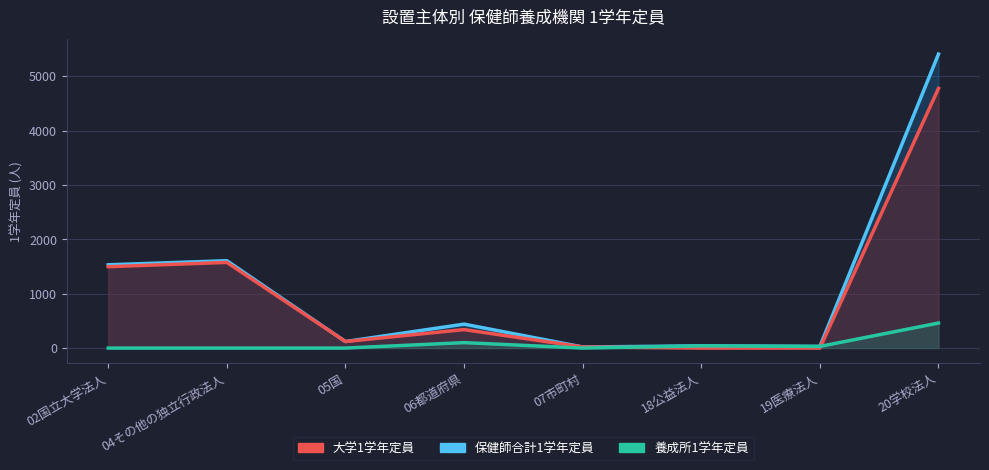

Read the 養成所1学年定員 value at 18公益法人, to the nearest 5.

40